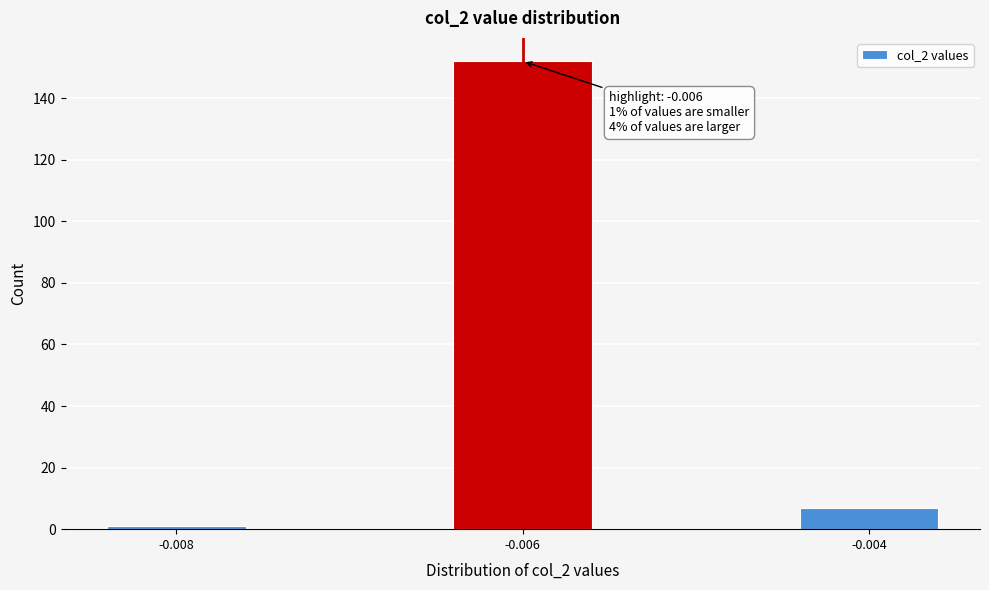

Reading right to left, transcribe all the data shown in this chart.

-0.004=7	-0.006=152	-0.008=1